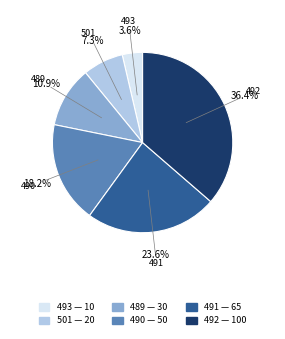

To the nearest percent, what portion does 490 represent?

18%